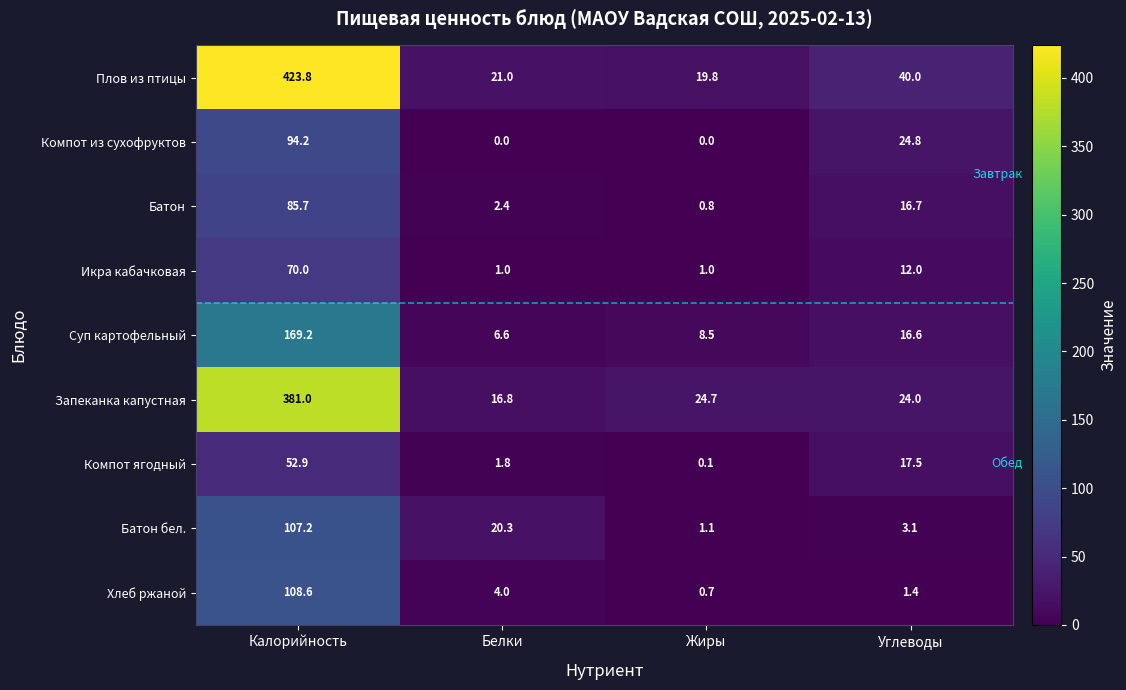

What value does the Запеканка капустная series have at Белки?

16.8